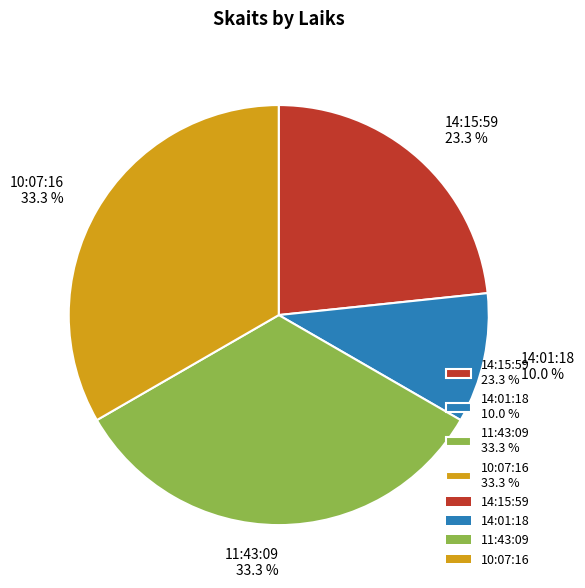

How many slices are in this pie chart?

4